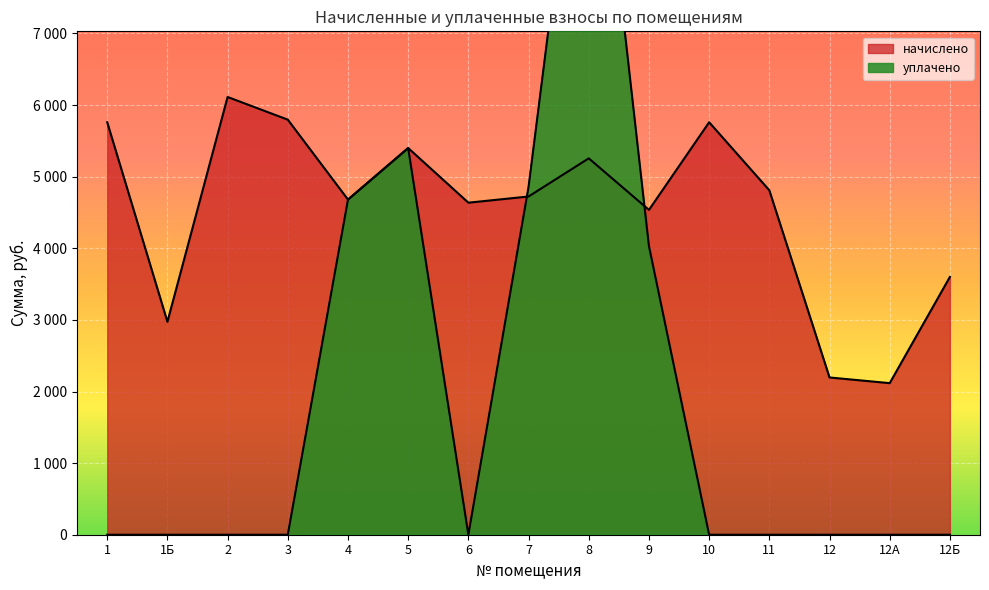

At how many categories does at least one series exceed 1526?

15